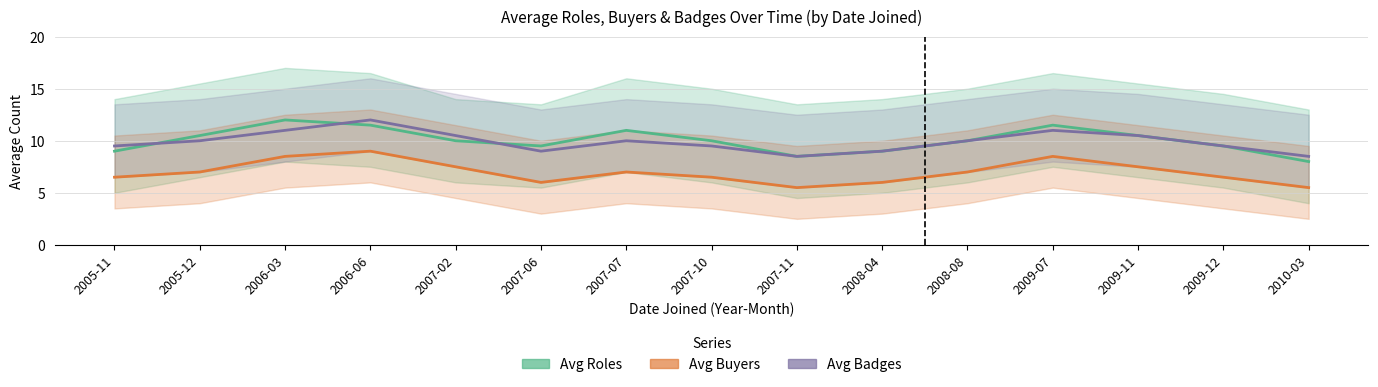

At which category is the sum across all series the highest?

2006-06